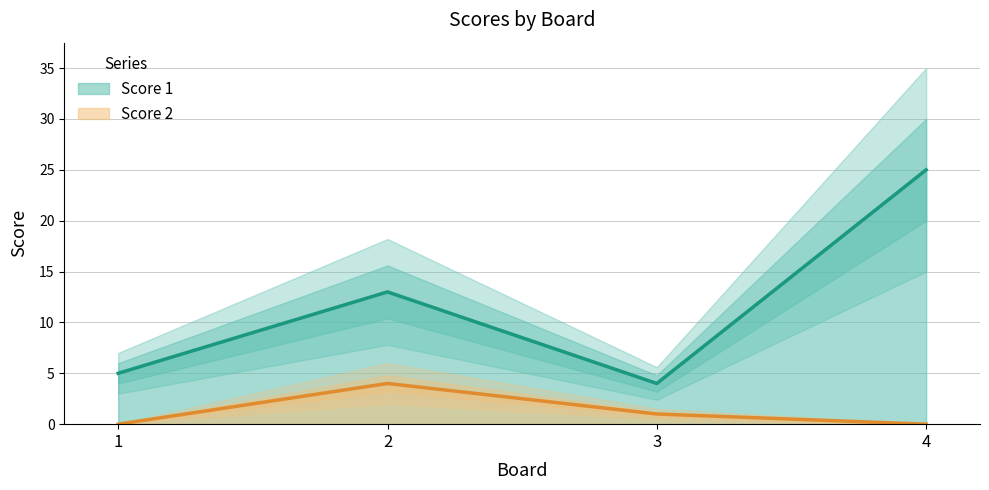

At which category is the sum across all series the highest?

4